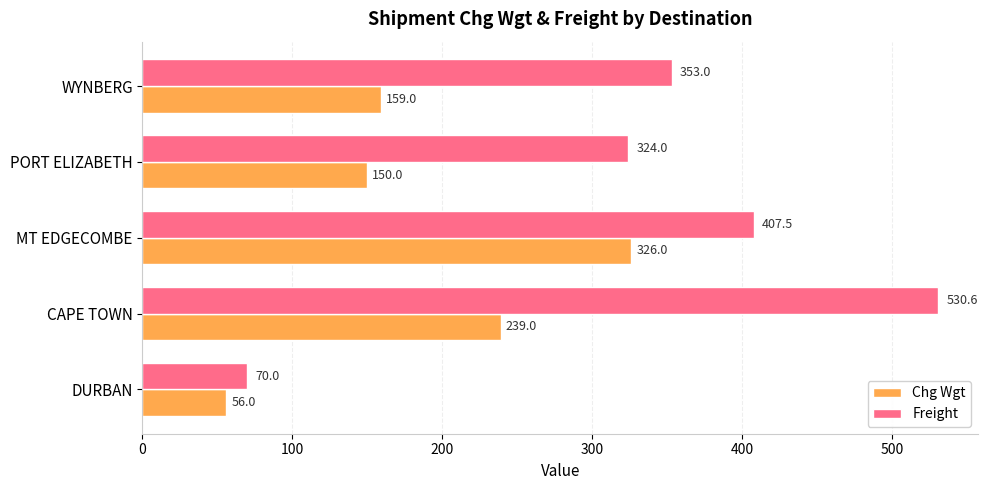

How many data points in Freight are less than 352?

2